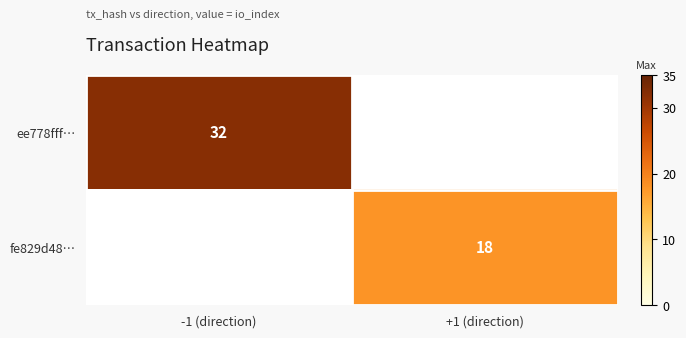

The fe829d48… series shows 18 at +1 (direction). True or false?

True